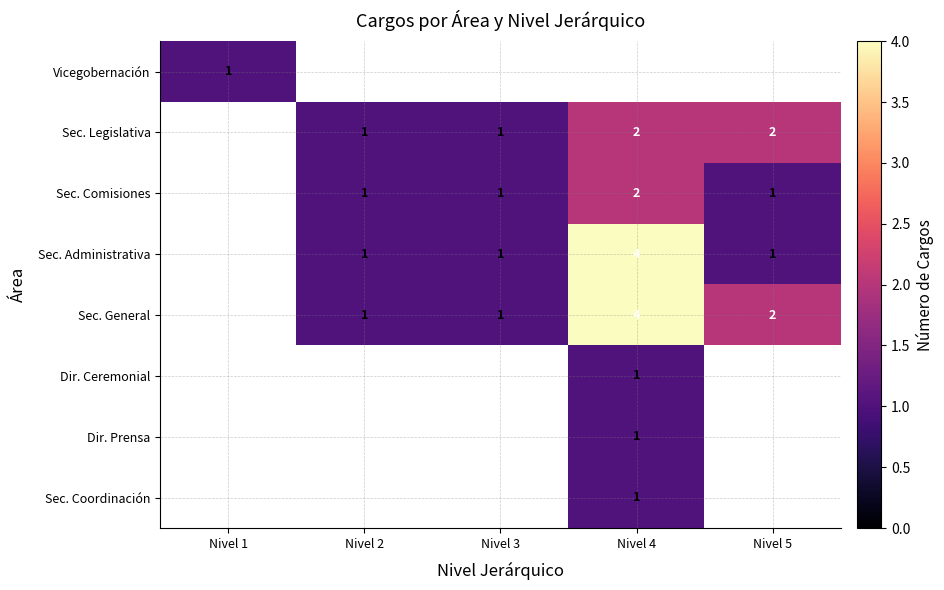

Which label corresponds to the smallest value in the chart?

Nivel 2